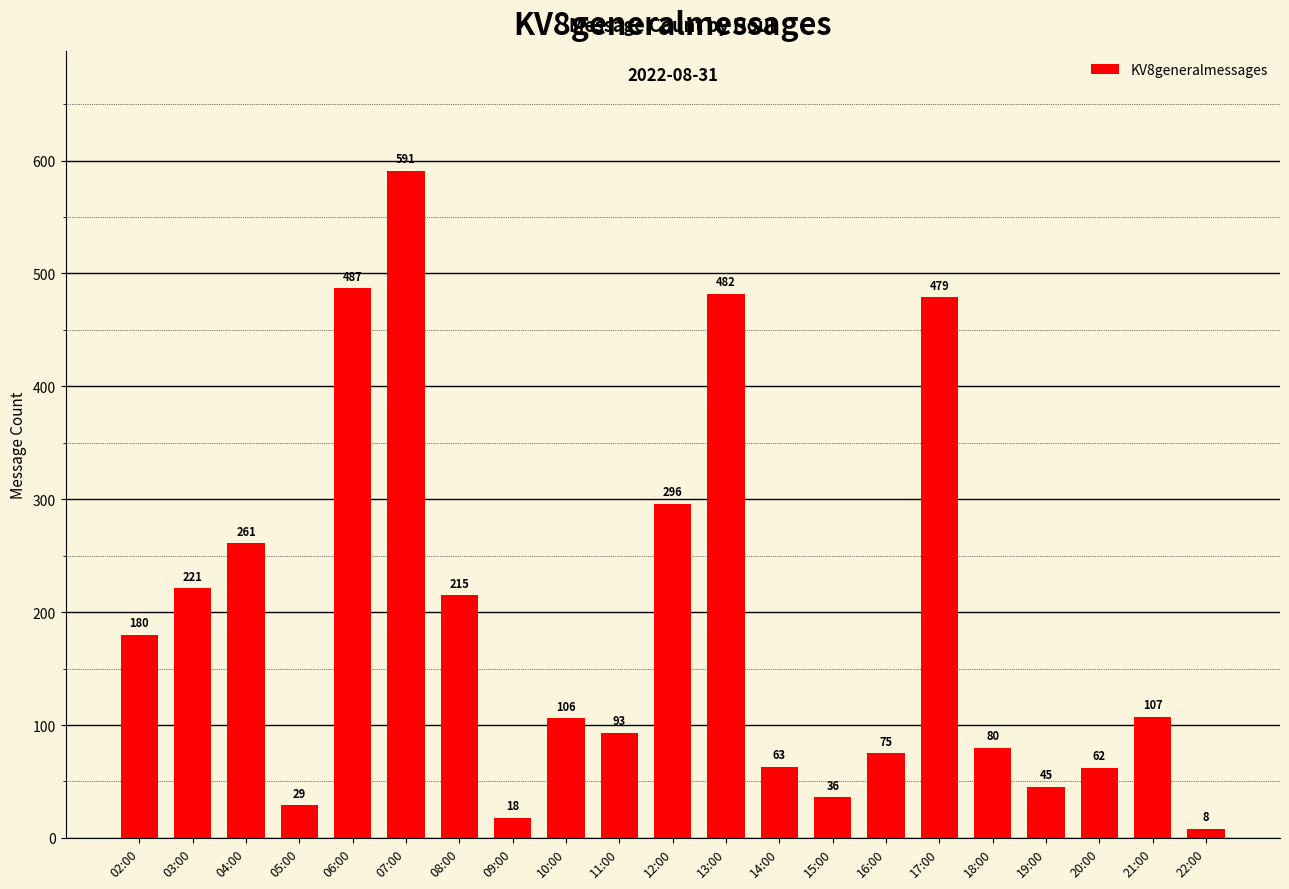

How many values are below 106?

10